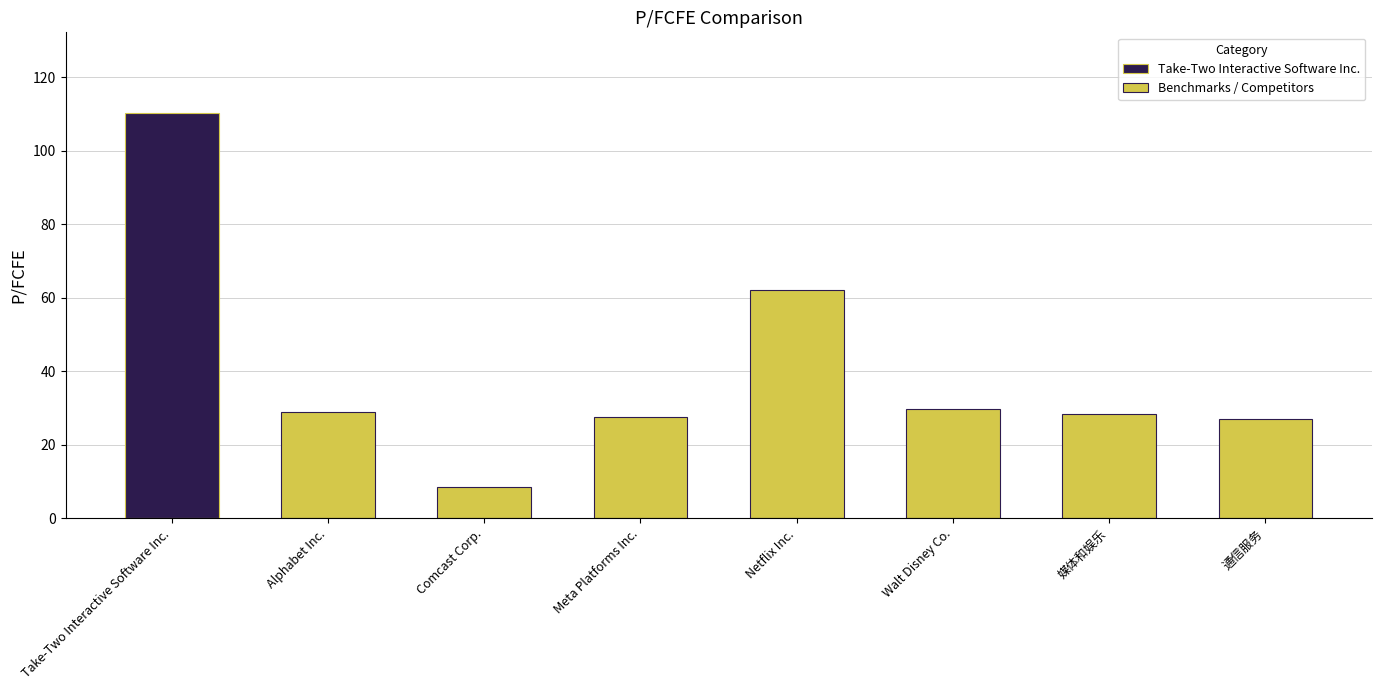

What is the difference between the maximum and minimum values in the Benchmarks / Competitors series?

53.5